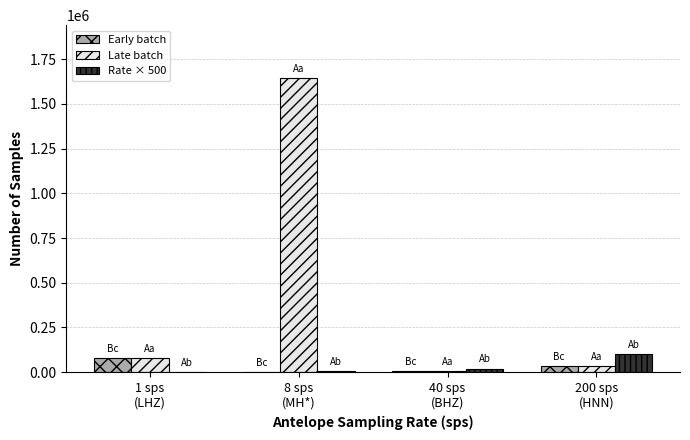

Which series has the largest total across all categories?

Late batch